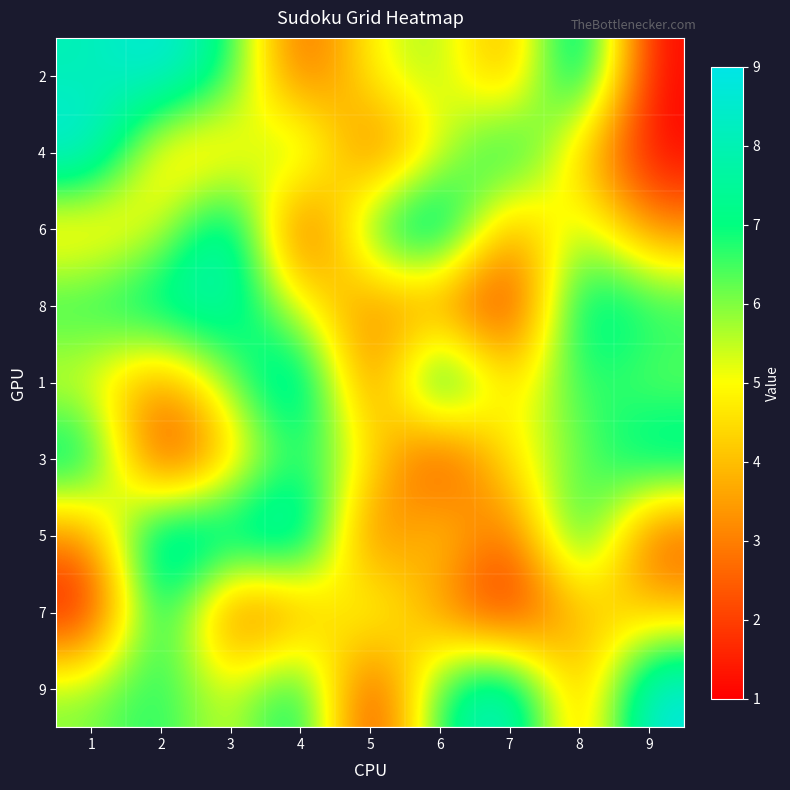

Reading right to left, what are all the values shown in this chart?

2: 9=1	8=9	7=3	6=6	5=5	4=2	3=7	2=9	1=8
4: 9=1	8=4	7=8	6=5	5=2	4=7	3=4	2=4	1=9
6: 9=3	8=6	7=3	6=9	5=7	4=1	3=9	2=5	1=4
8: 9=7	8=8	7=1	6=3	5=3	4=5	3=8	2=8	1=7
1: 9=6	8=7	7=4	6=9	5=2	4=9	3=6	2=3	1=5
3: 9=8	8=6	7=5	6=1	5=5	4=7	3=4	2=1	1=8
5: 9=2	8=8	7=2	6=5	5=2	4=9	3=8	2=9	1=3
7: 9=4	8=4	7=1	6=3	5=6	4=3	3=2	2=8	1=1
9: 9=9	8=3	7=9	6=7	5=1	4=8	3=5	2=7	1=6